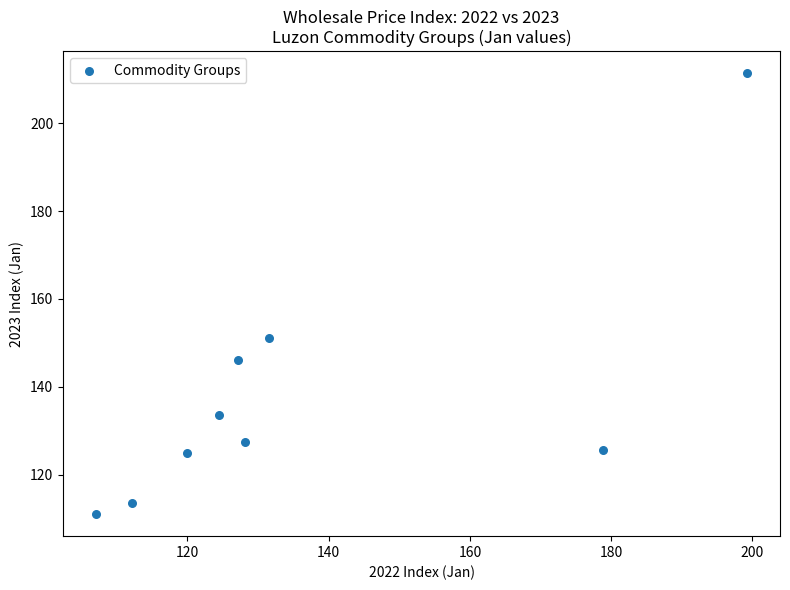

What Y value in the scatter plot is closest to 161?

151.1